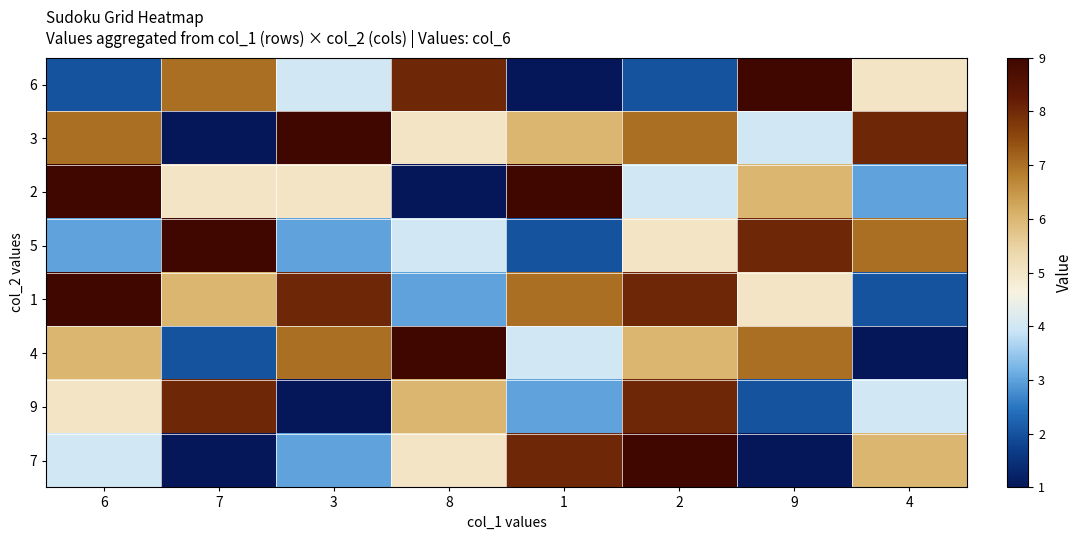

Between 7 and 8, which is larger?

8